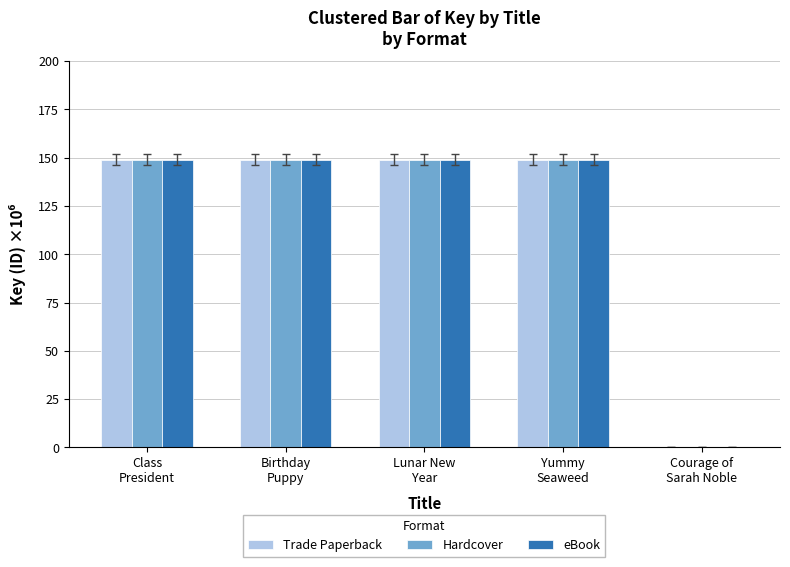

What is the sum of the eBook values at Class
President and Lunar New
Year?

298.0